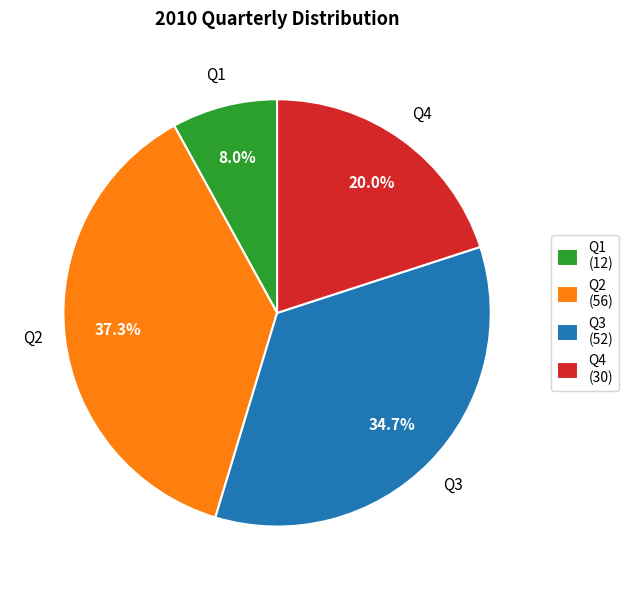

How many slices are in this pie chart?

4